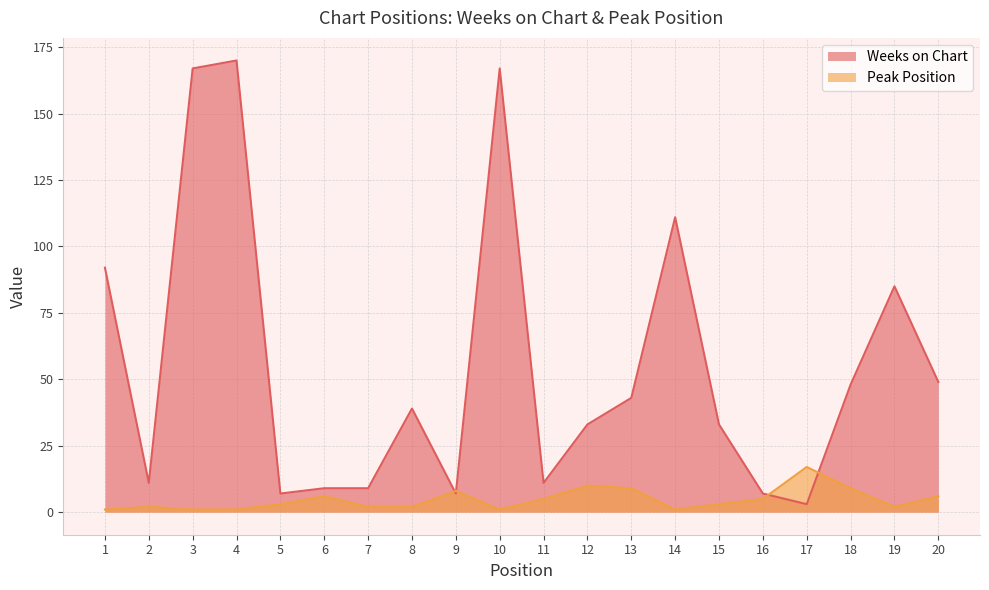

How many lines are shown in the chart?

2